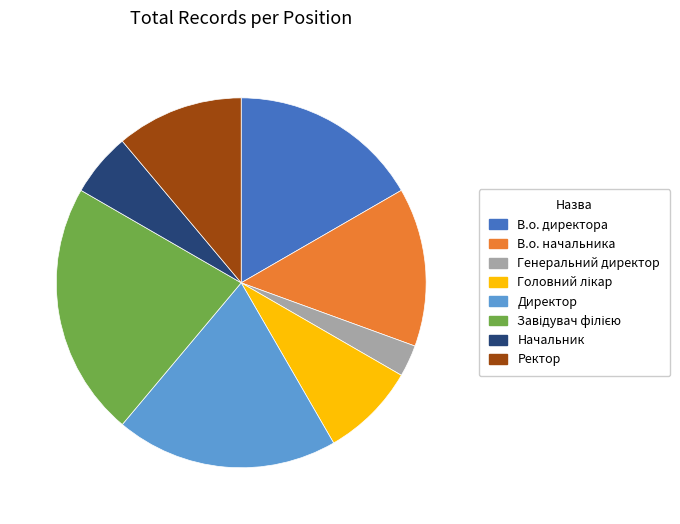

Count the number of slices in the pie.

8